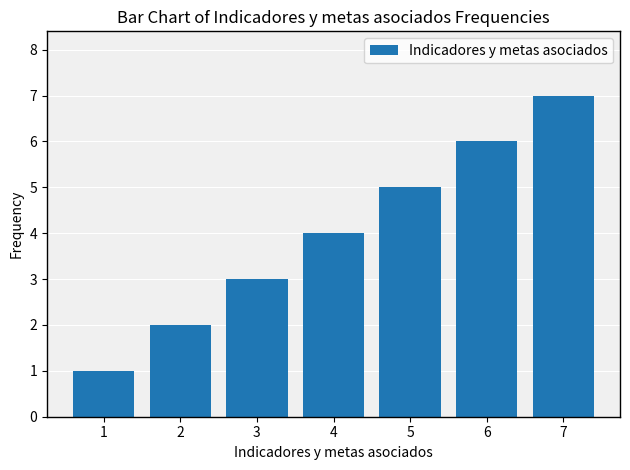

The chart shows a value of 3 at 3. True or false?

True